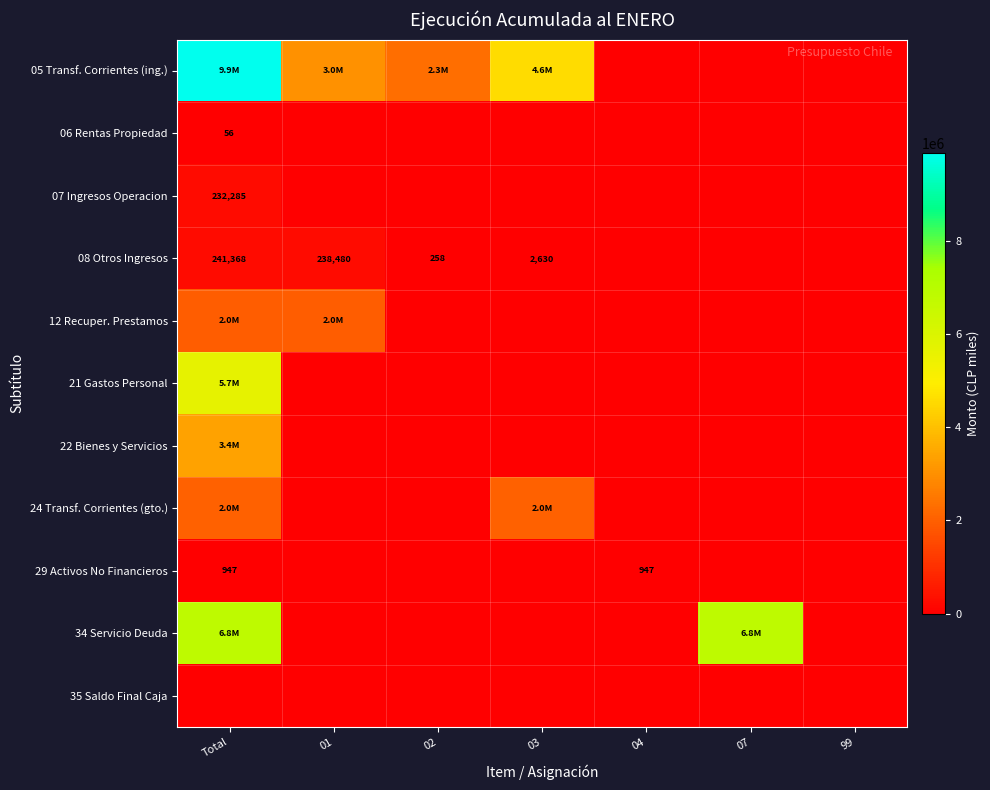

True or false: 22 Bienes y Servicios has a value of -1110809 at 99.

False